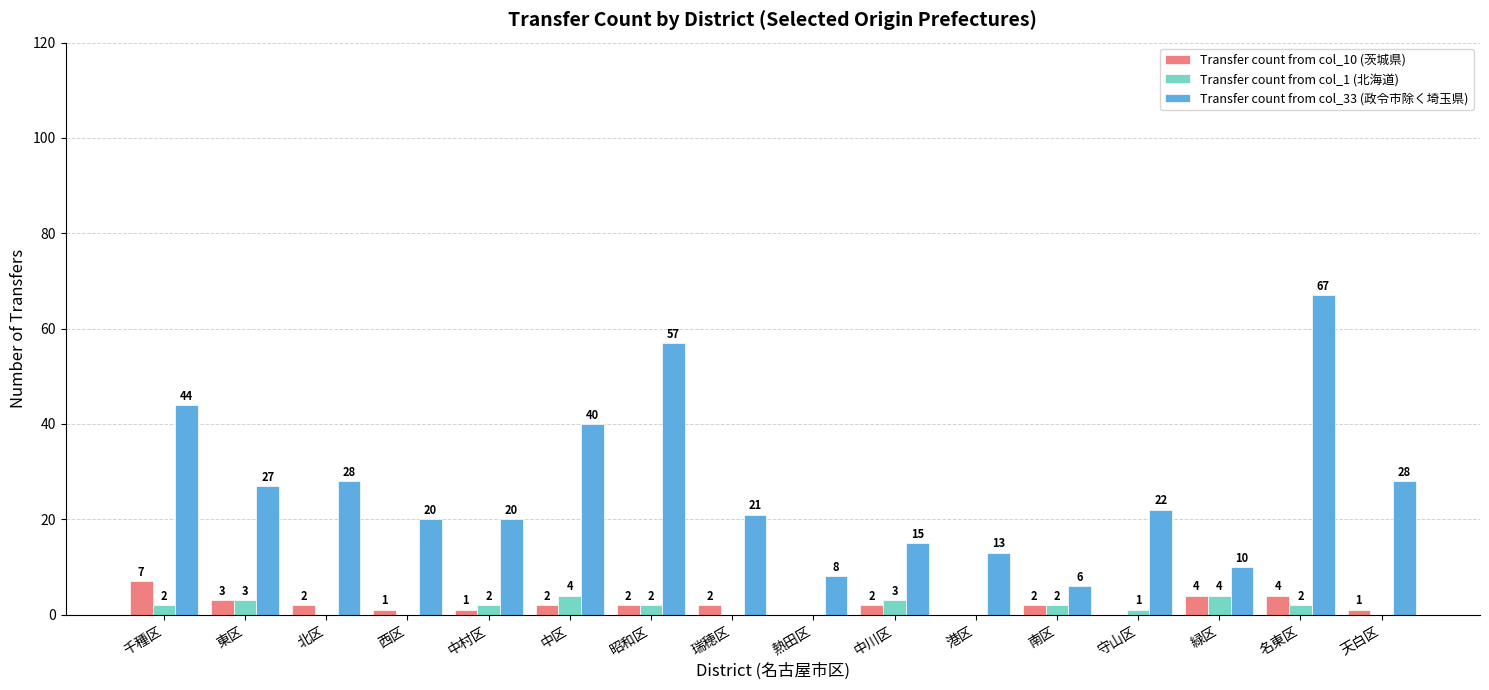

Is it true that Transfer count from col_33 (政令市除く埼玉県) equals 15 at 中川区?

True